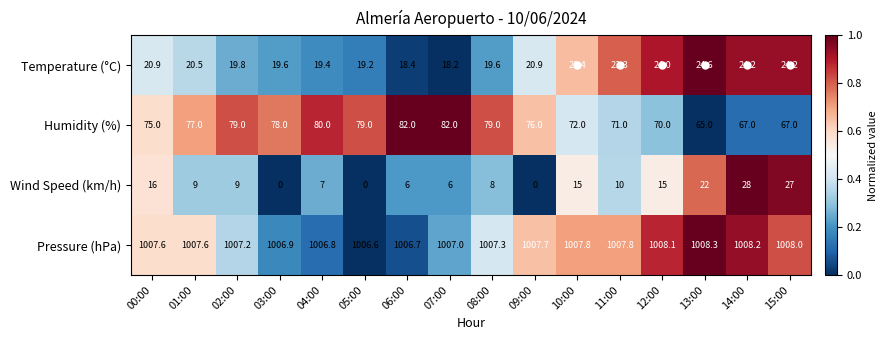

What is the difference between the highest and lowest values at 03:00?

1006.9